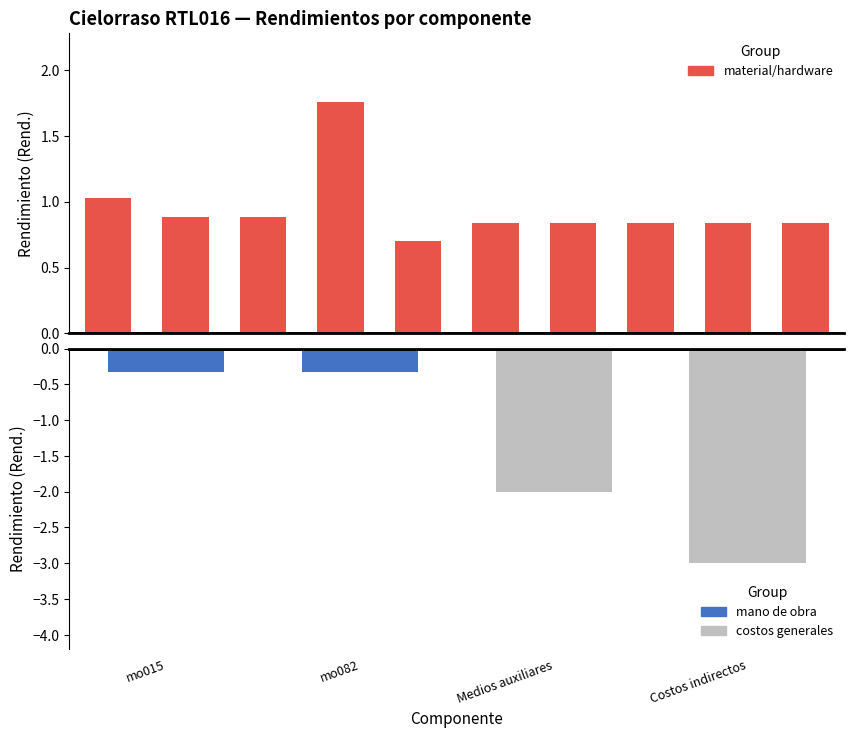

What is the value of the 4th bar from the left?

1.8